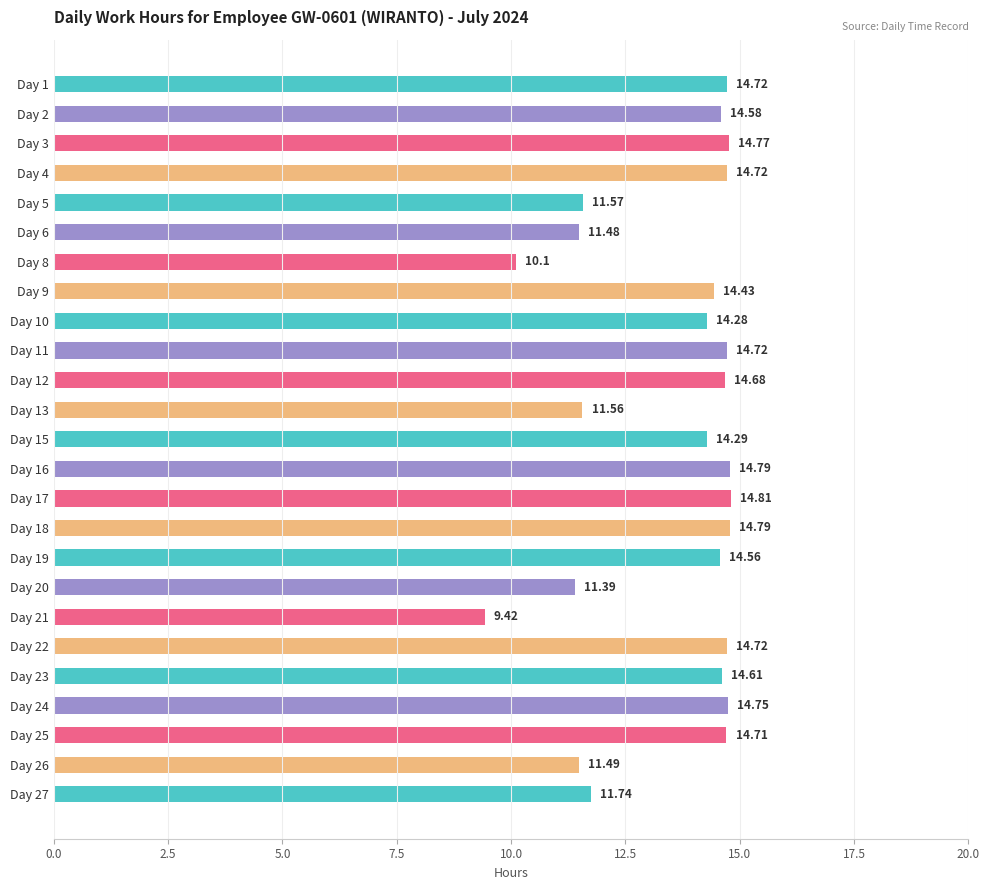

Does the chart contain stacked bars?

No